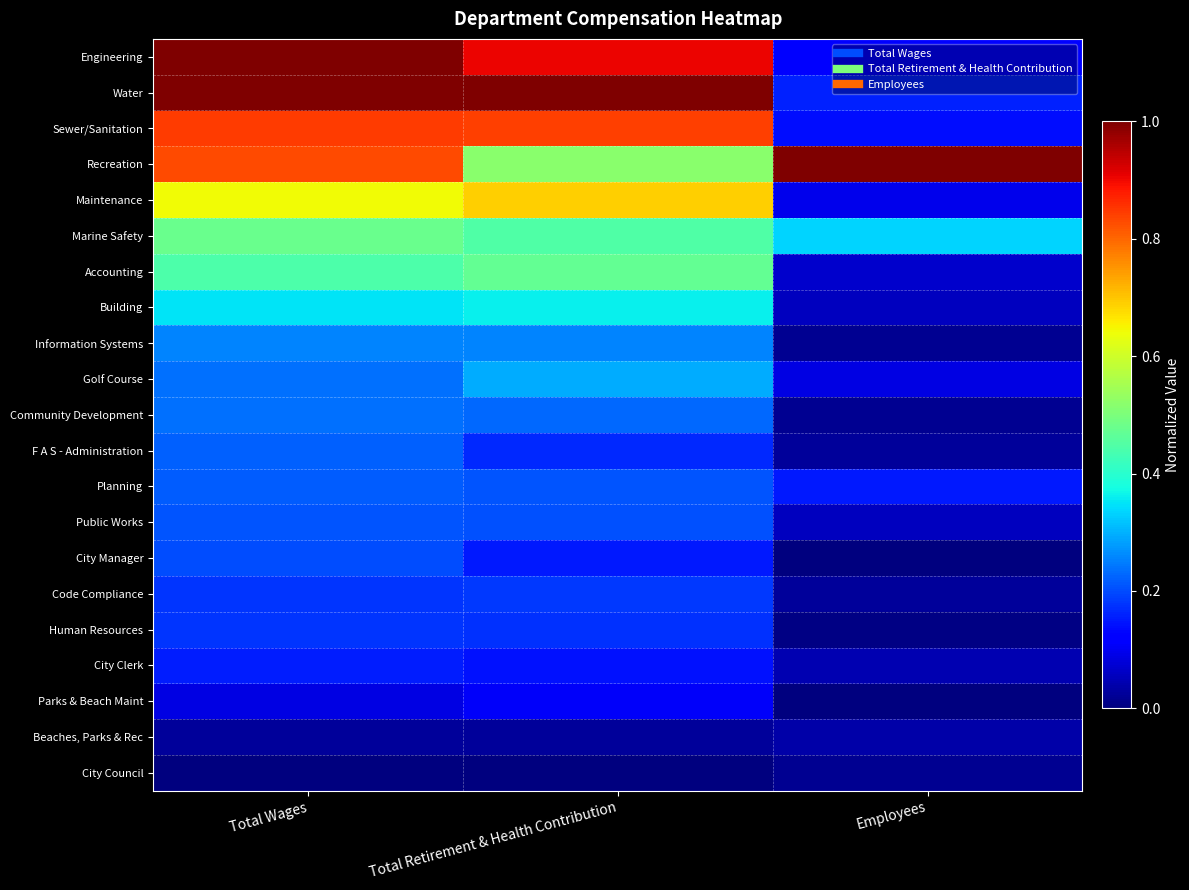

What is the spread (max minus min) of values at Total Retirement & Health Contribution?

1.0